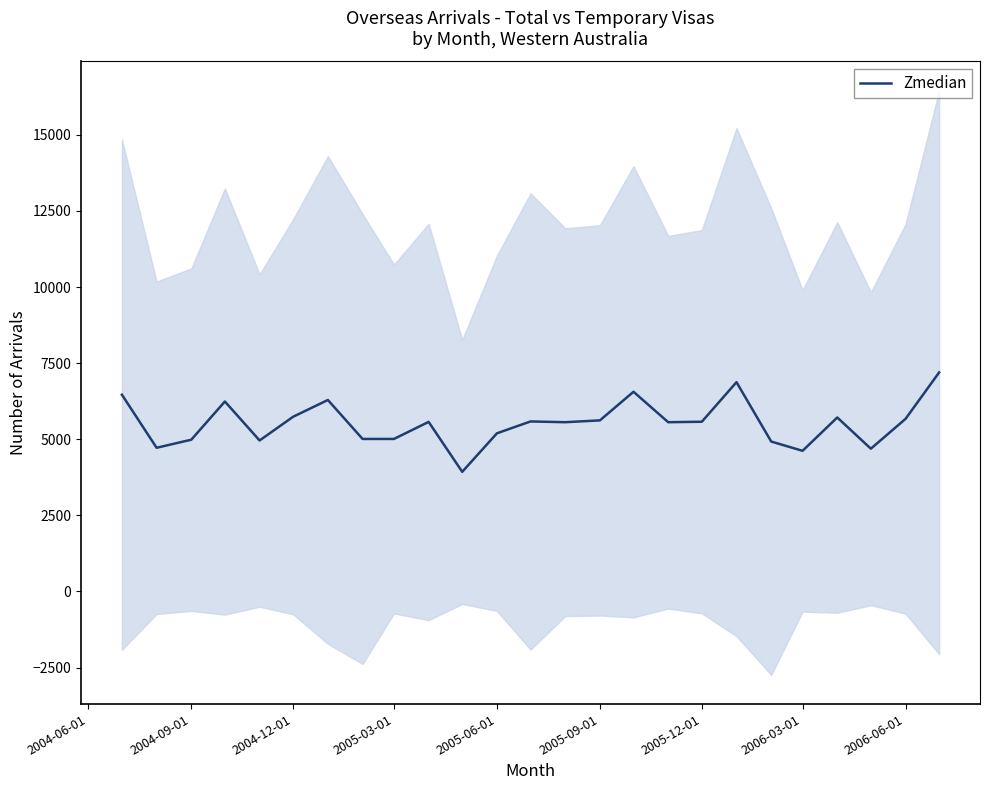

Does the chart have visible grid lines?

No